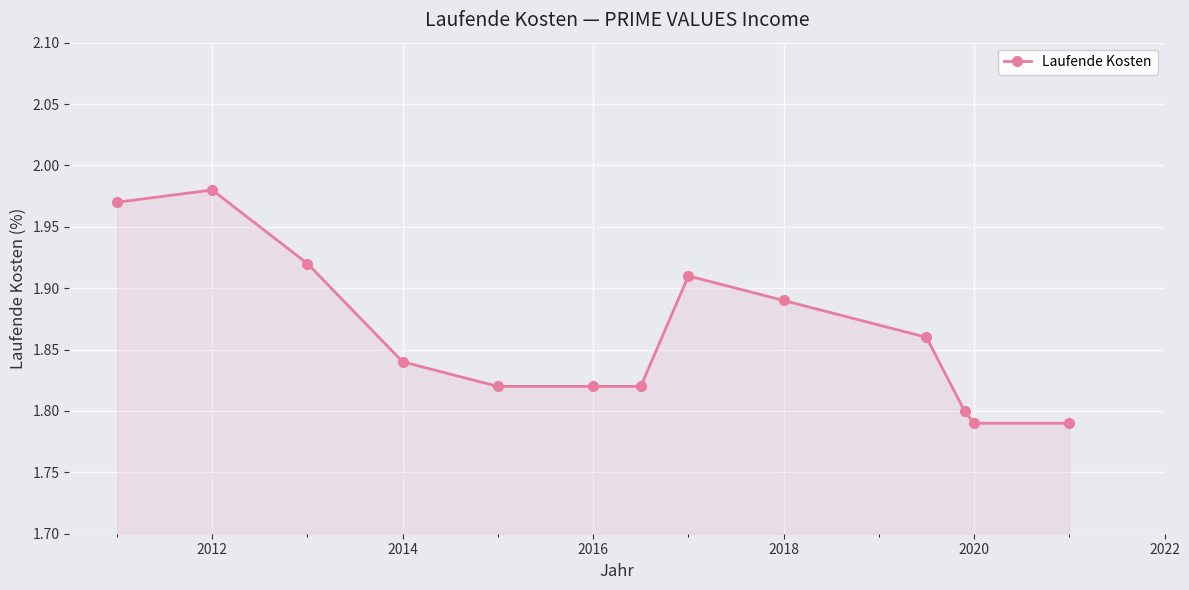

Count the number of categories in the chart.

13